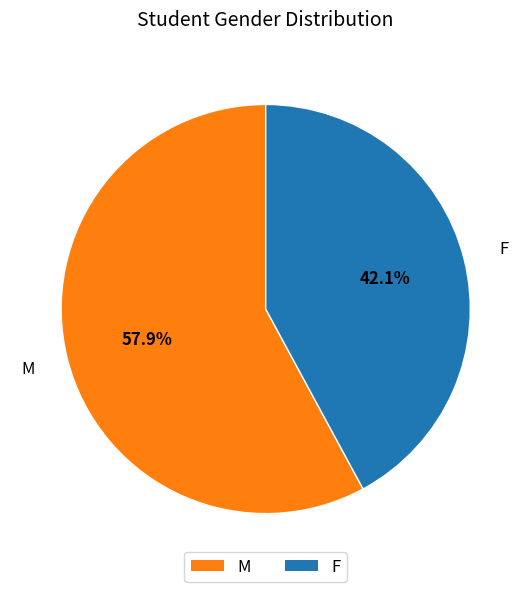

Which has a higher value, F or M?

M